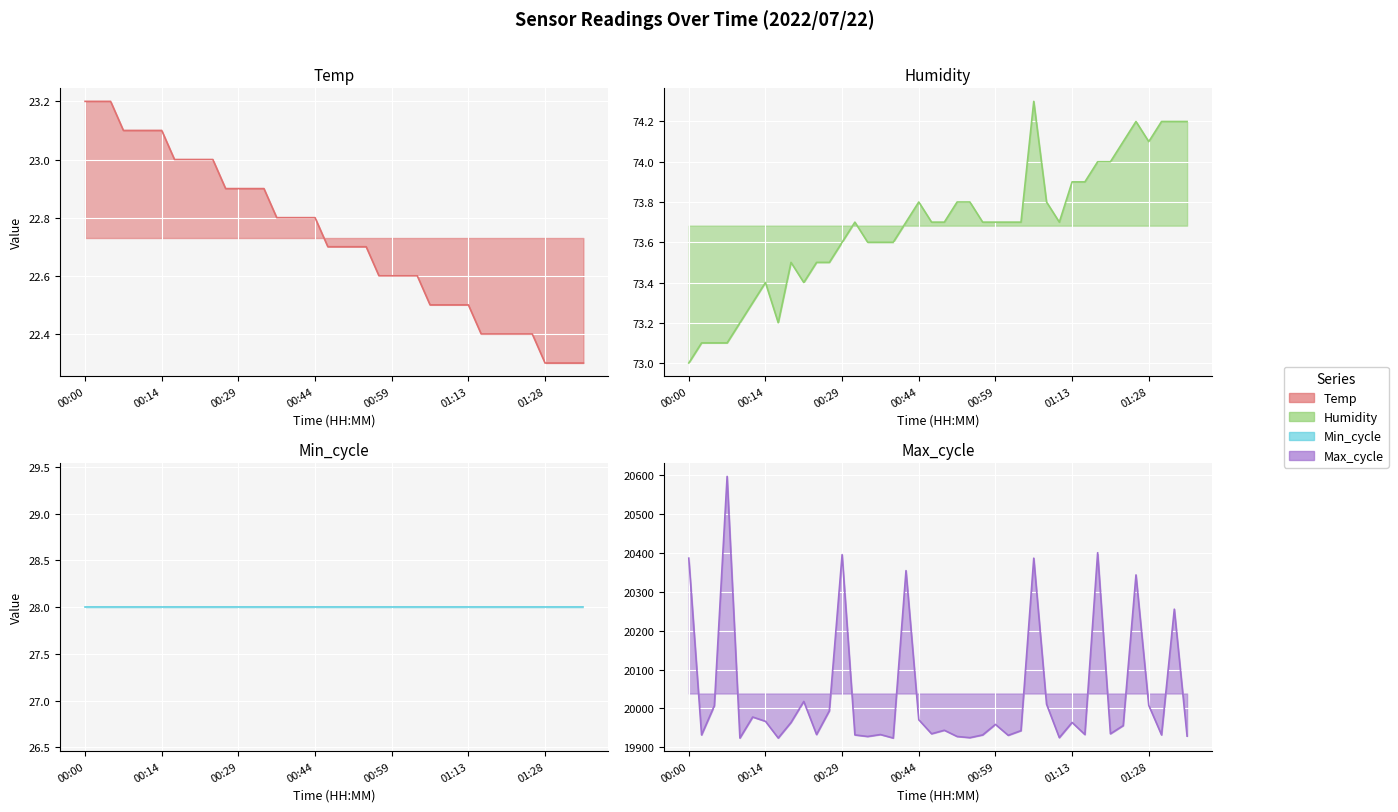

True or false: Temp line has a value of 6.6 at 19.

False